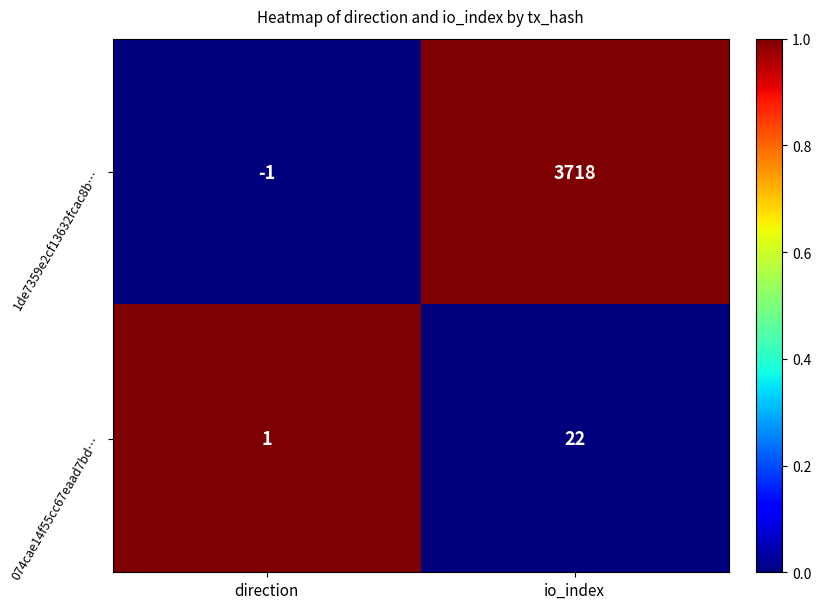

Where is 074cae14f55cc67eaad7bd… nearest to the value 11?

direction